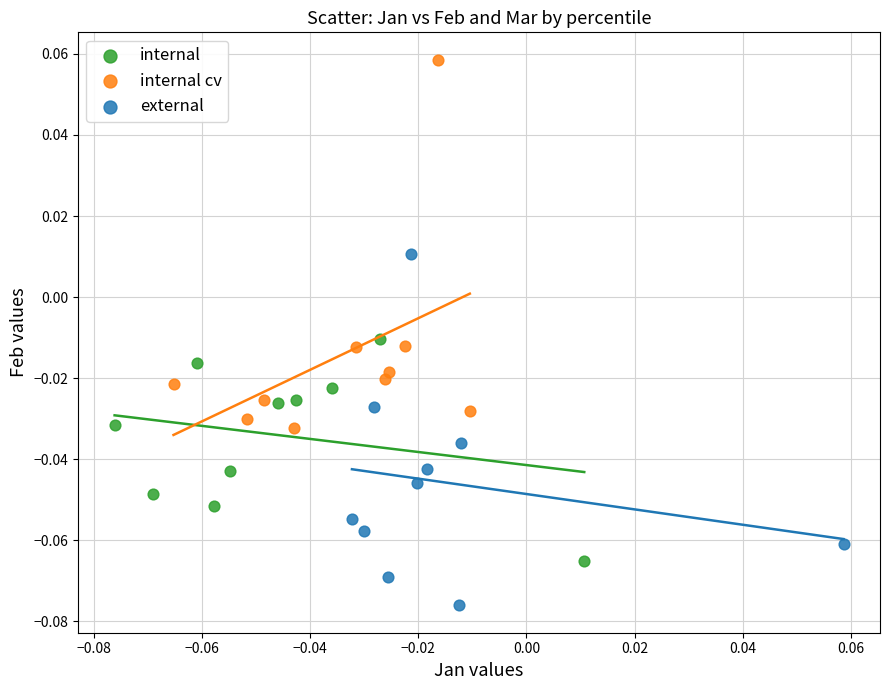

What are all the series names shown in the legend?

internal, internal cv, external